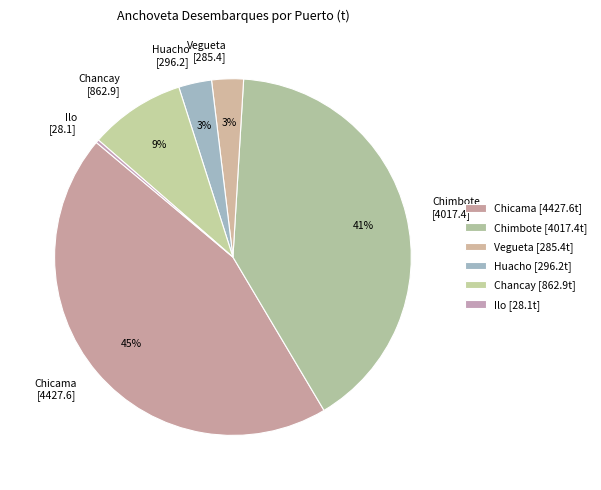

The Chimbote slice represents 41% of the pie. True or false?

True